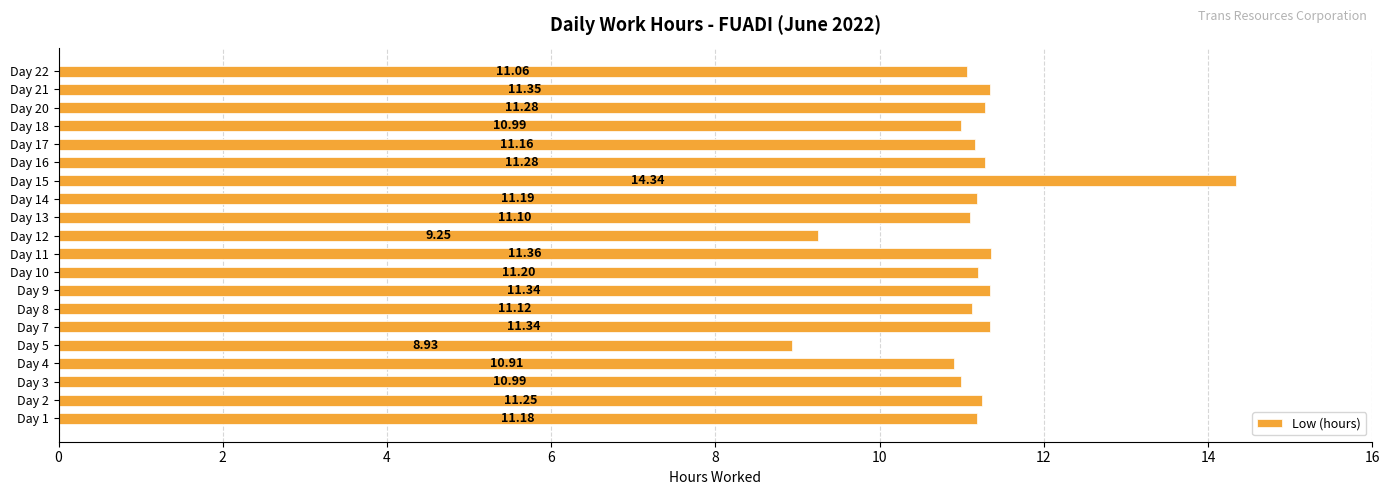

What is the change in value from Day 9 to Day 15?

+3.0